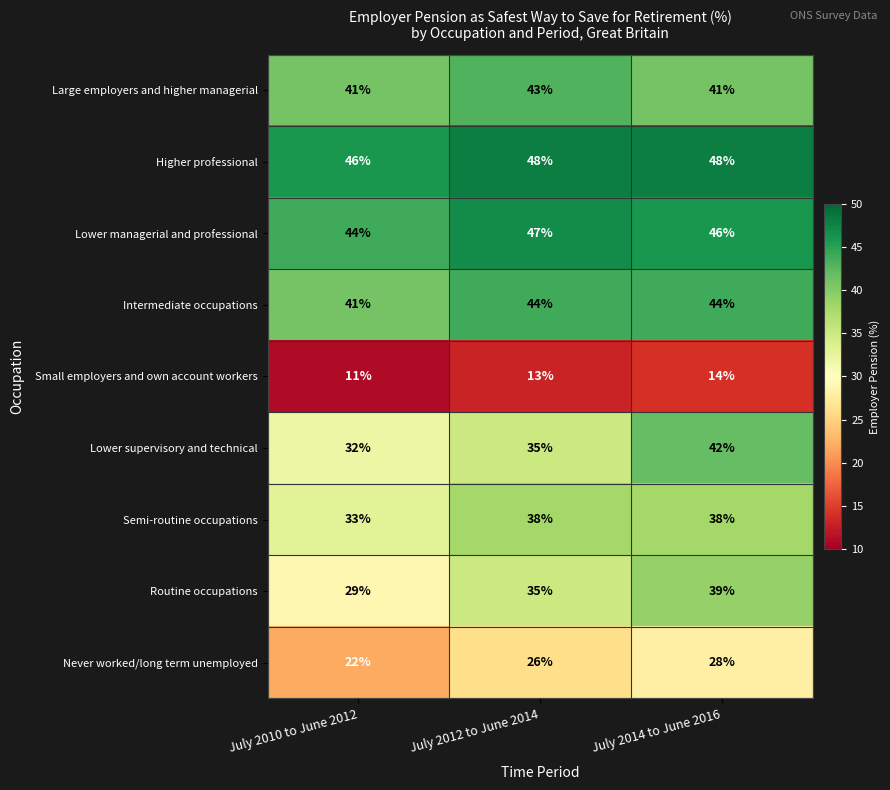

What is the average value of the Lower managerial and professional series?

46